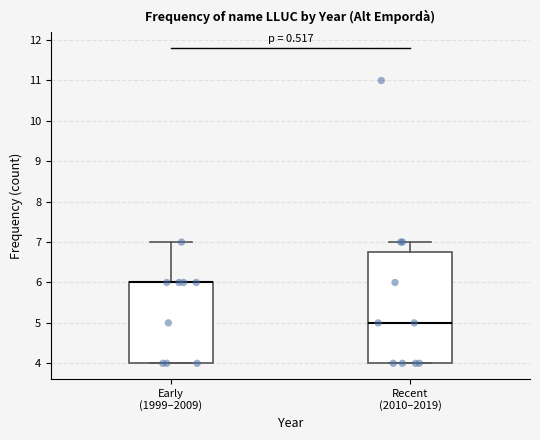

Which box is the tallest, from its lower edge to its upper edge?

Recent (2010–2019)